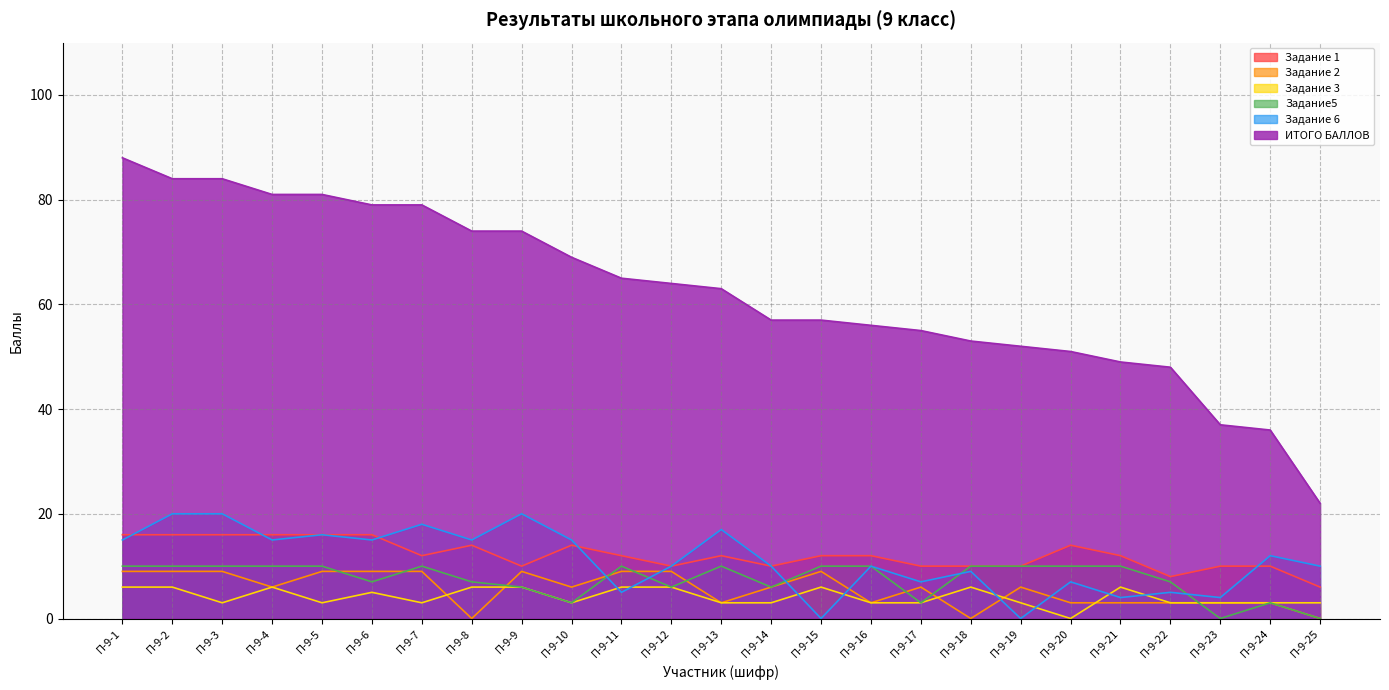

What is the approximate value of Задание5 at П-9-1, to the nearest 5?

10